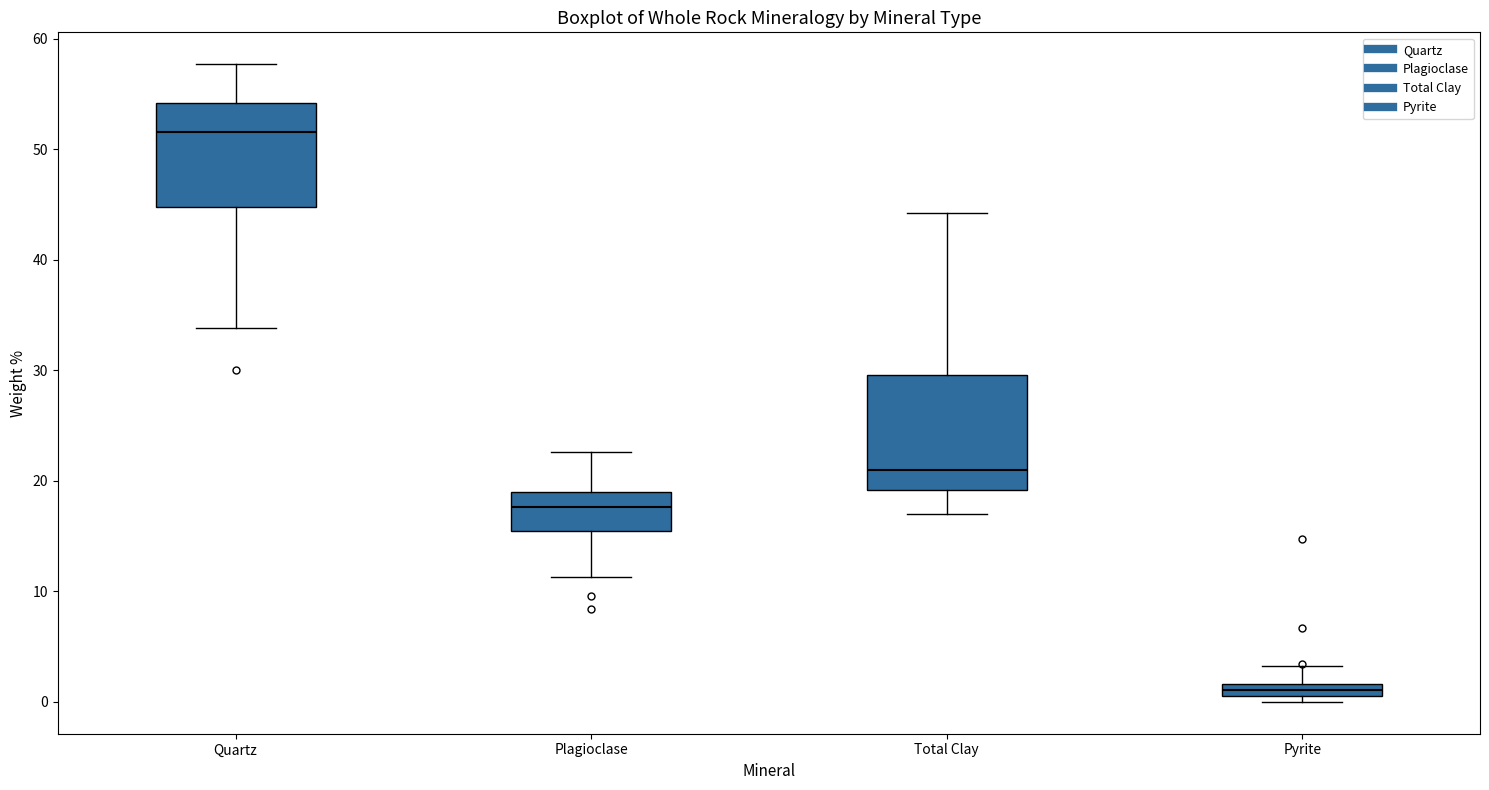

Which box's median line is the highest?

Quartz